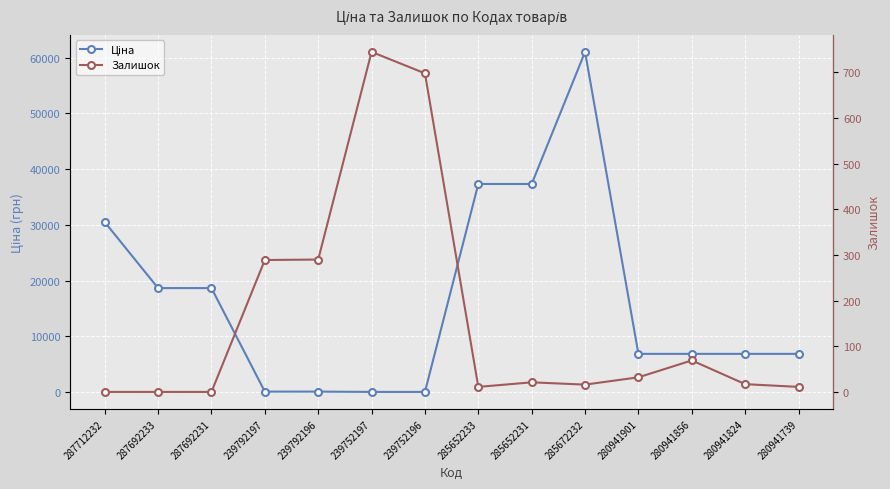

True or false: Залишок has more than 2 interior local peaks.

True